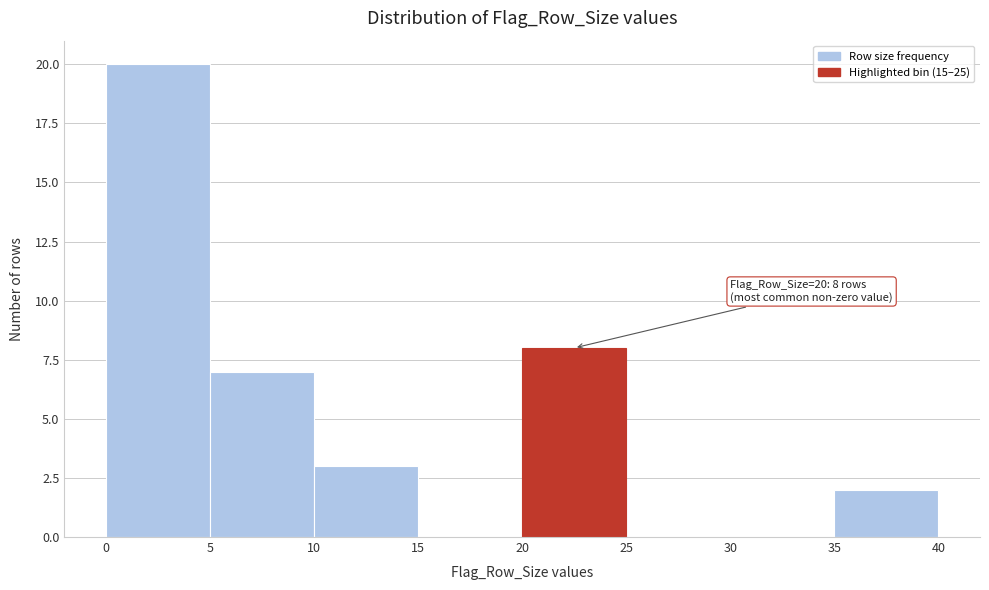

Which range on the x-axis has the tallest bar?

0 to 5